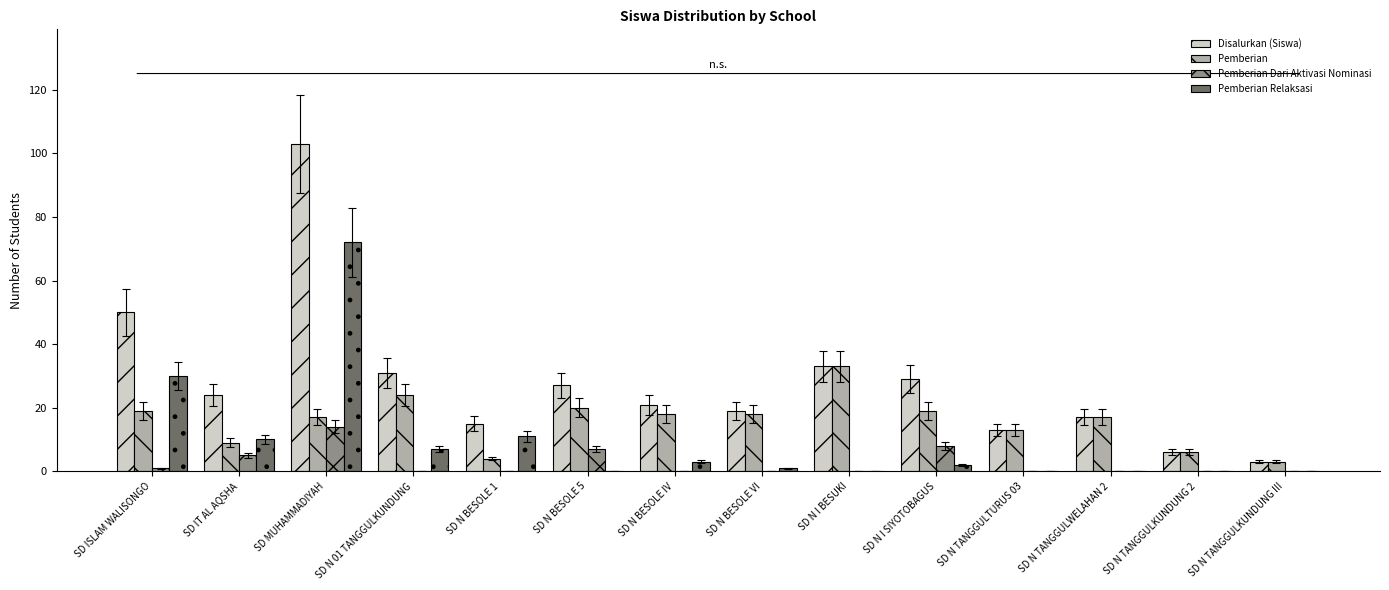

Reading left to right, list all the values displayed in this chart.

Disalurkan (Siswa): SD ISLAM WALISONGO=50	SD IT AL AQSHA=24	SD MUHAMMADIYAH=103	SD N 01 TANGGULKUNDUNG=31	SD N BESOLE 1=15	SD N BESOLE 5=27	SD N BESOLE IV=21	SD N BESOLE VI=19	SD N I BESUKI=33	SD N I SIYOTOBAGUS=29	SD N TANGGULTURUS 03=13	SD N TANGGULWELAHAN 2=17	SD N TANGGULKUNDUNG 2=6	SD N TANGGULKUNDUNG III=3
Pemberian: SD ISLAM WALISONGO=19	SD IT AL AQSHA=9	SD MUHAMMADIYAH=17	SD N 01 TANGGULKUNDUNG=24	SD N BESOLE 1=4	SD N BESOLE 5=20	SD N BESOLE IV=18	SD N BESOLE VI=18	SD N I BESUKI=33	SD N I SIYOTOBAGUS=19	SD N TANGGULTURUS 03=13	SD N TANGGULWELAHAN 2=17	SD N TANGGULKUNDUNG 2=6	SD N TANGGULKUNDUNG III=3
Pemberian Dari Aktivasi Nominasi: SD ISLAM WALISONGO=1	SD IT AL AQSHA=5	SD MUHAMMADIYAH=14	SD N 01 TANGGULKUNDUNG=0	SD N BESOLE 1=0	SD N BESOLE 5=7	SD N BESOLE IV=0	SD N BESOLE VI=0	SD N I BESUKI=0	SD N I SIYOTOBAGUS=8	SD N TANGGULTURUS 03=0	SD N TANGGULWELAHAN 2=0	SD N TANGGULKUNDUNG 2=0	SD N TANGGULKUNDUNG III=0
Pemberian Relaksasi: SD ISLAM WALISONGO=30	SD IT AL AQSHA=10	SD MUHAMMADIYAH=72	SD N 01 TANGGULKUNDUNG=7	SD N BESOLE 1=11	SD N BESOLE 5=0	SD N BESOLE IV=3	SD N BESOLE VI=1	SD N I BESUKI=0	SD N I SIYOTOBAGUS=2	SD N TANGGULTURUS 03=0	SD N TANGGULWELAHAN 2=0	SD N TANGGULKUNDUNG 2=0	SD N TANGGULKUNDUNG III=0